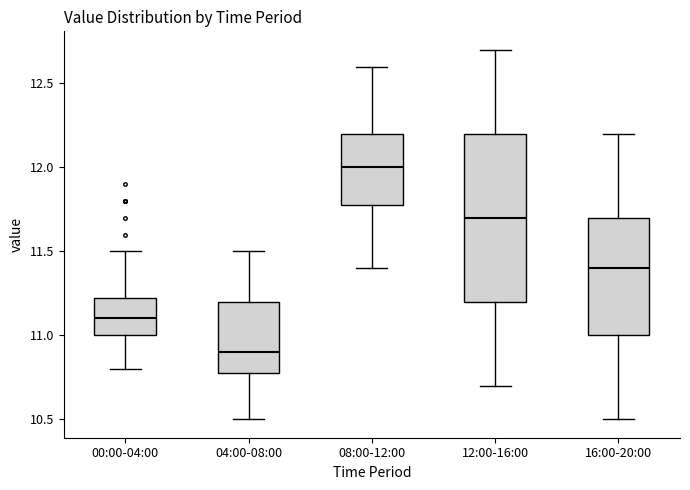

Reading left to right, transcribe this box plot: for each box, give where its median line is, the range the box spans, and where its two whiskers end, as read against the y-axis. The values are not printed on the chart, so give them approximately, as read against the axis.

00:00-04:00: median 11.10, box 11.00 to 11.25, whiskers 10.80 to 11.50
04:00-08:00: median 10.90, box 10.80 to 11.20, whiskers 10.50 to 11.50
08:00-12:00: median 12.00, box 11.80 to 12.20, whiskers 11.40 to 12.60
12:00-16:00: median 11.70, box 11.20 to 12.20, whiskers 10.70 to 12.70
16:00-20:00: median 11.40, box 11.00 to 11.70, whiskers 10.50 to 12.20